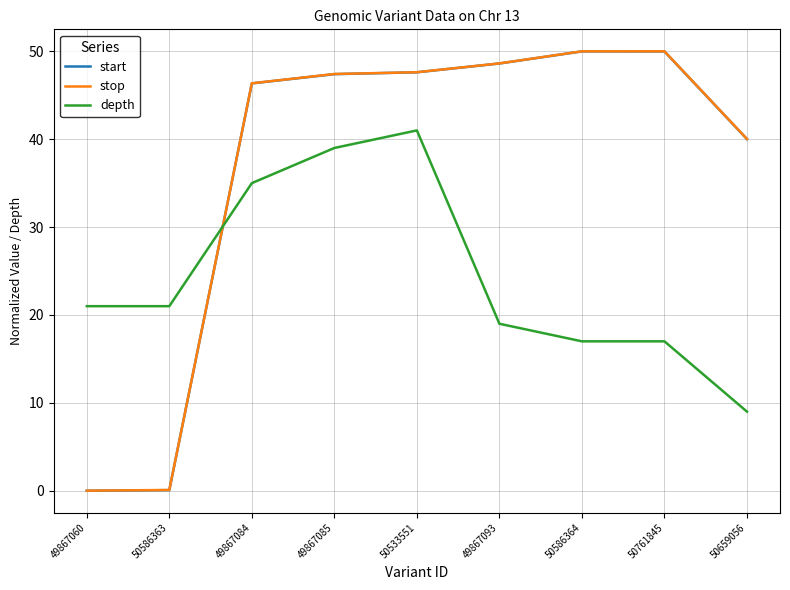

How many distinct data groups are displayed?

3